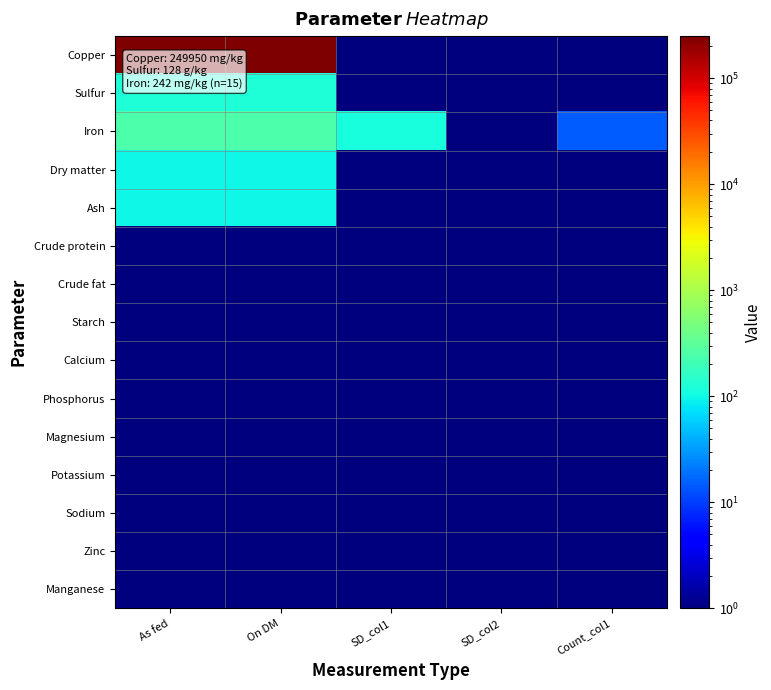

At which category is the sum across all series the highest?

On DM